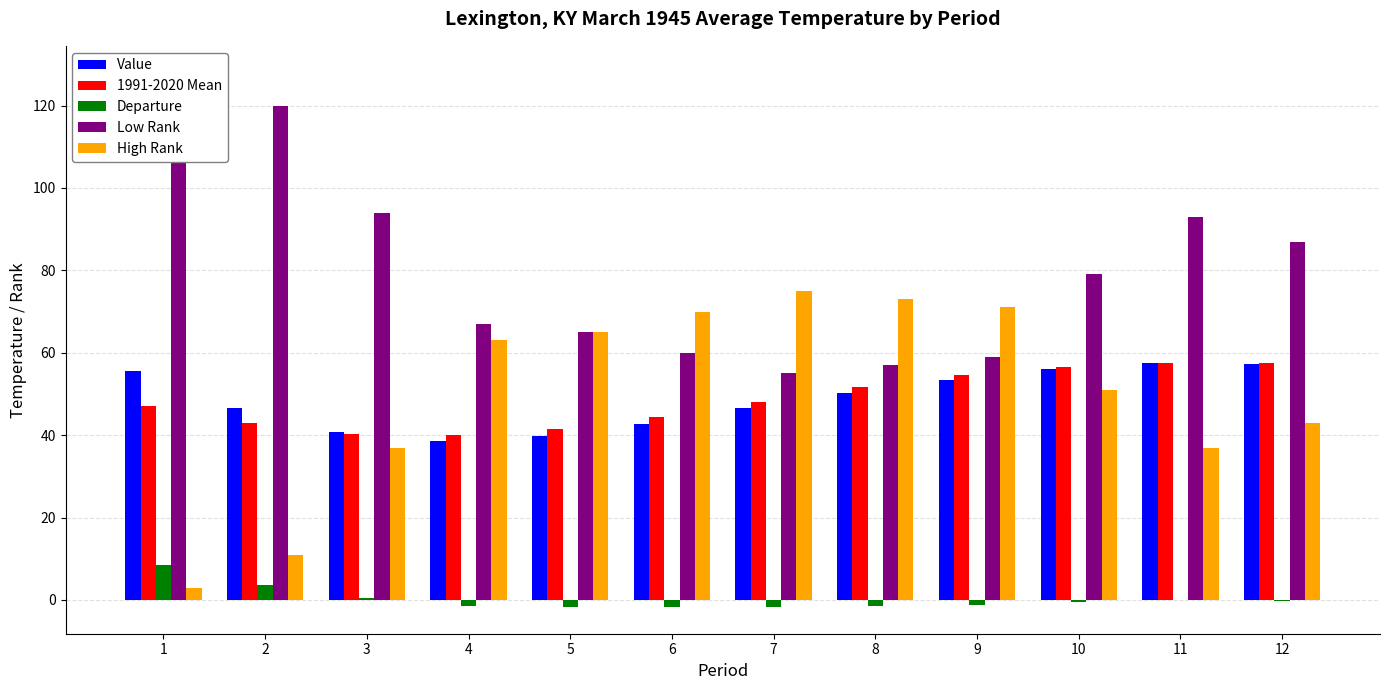

Which category has the highest value in the 1991-2020 Mean series?

11